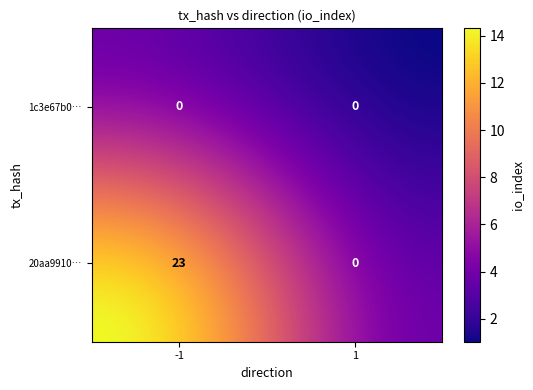

How many data points in 20aa9910f2365be77299354bd6721bda96bb275 are less than 23?

1